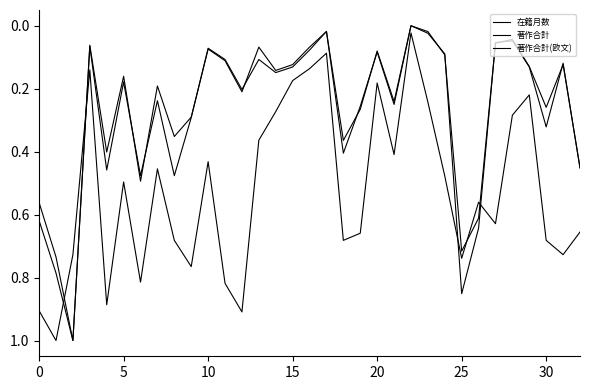

At which category does 在籍月数 reach its first local valley?

15